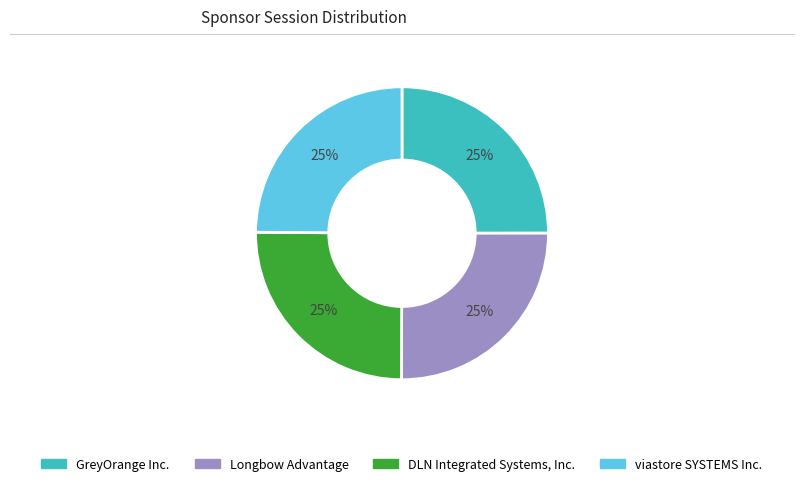

Is it true that viastore SYSTEMS Inc. is 19% of the pie?

False